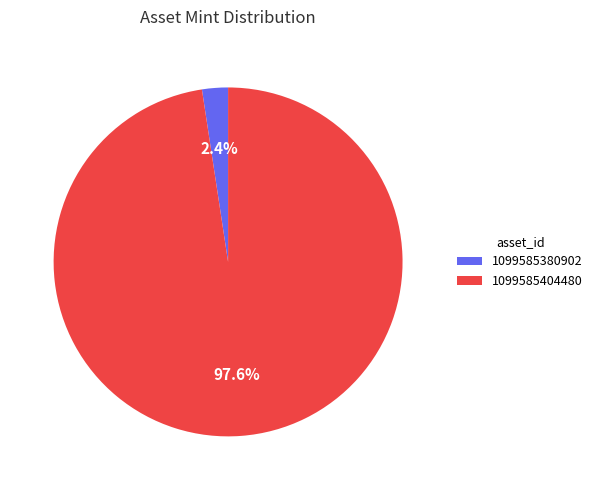

Is it true that 1099585380902 is 2% of the pie?

True